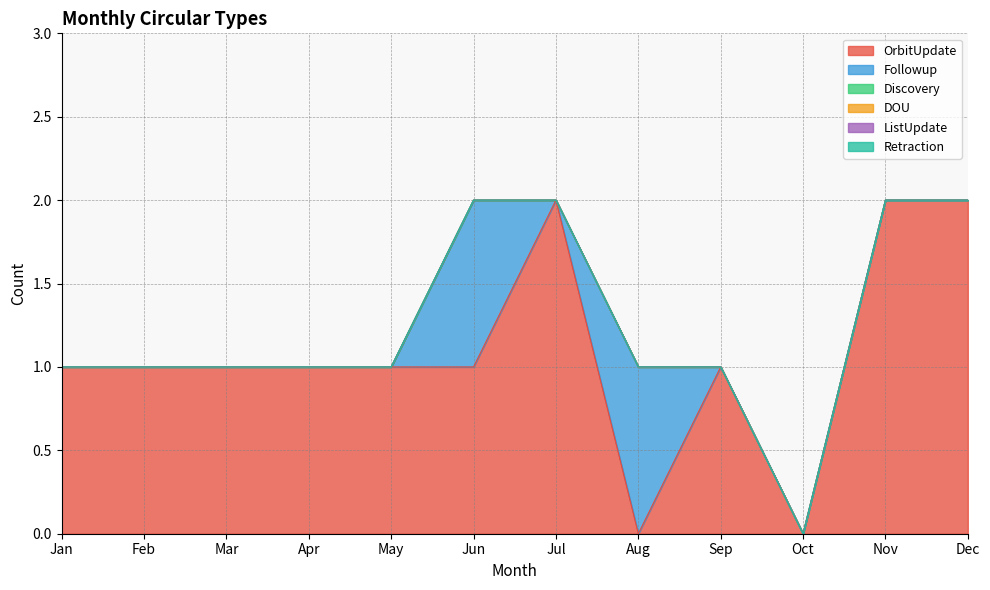

At which label does OrbitUpdate reach its peak?

Jul